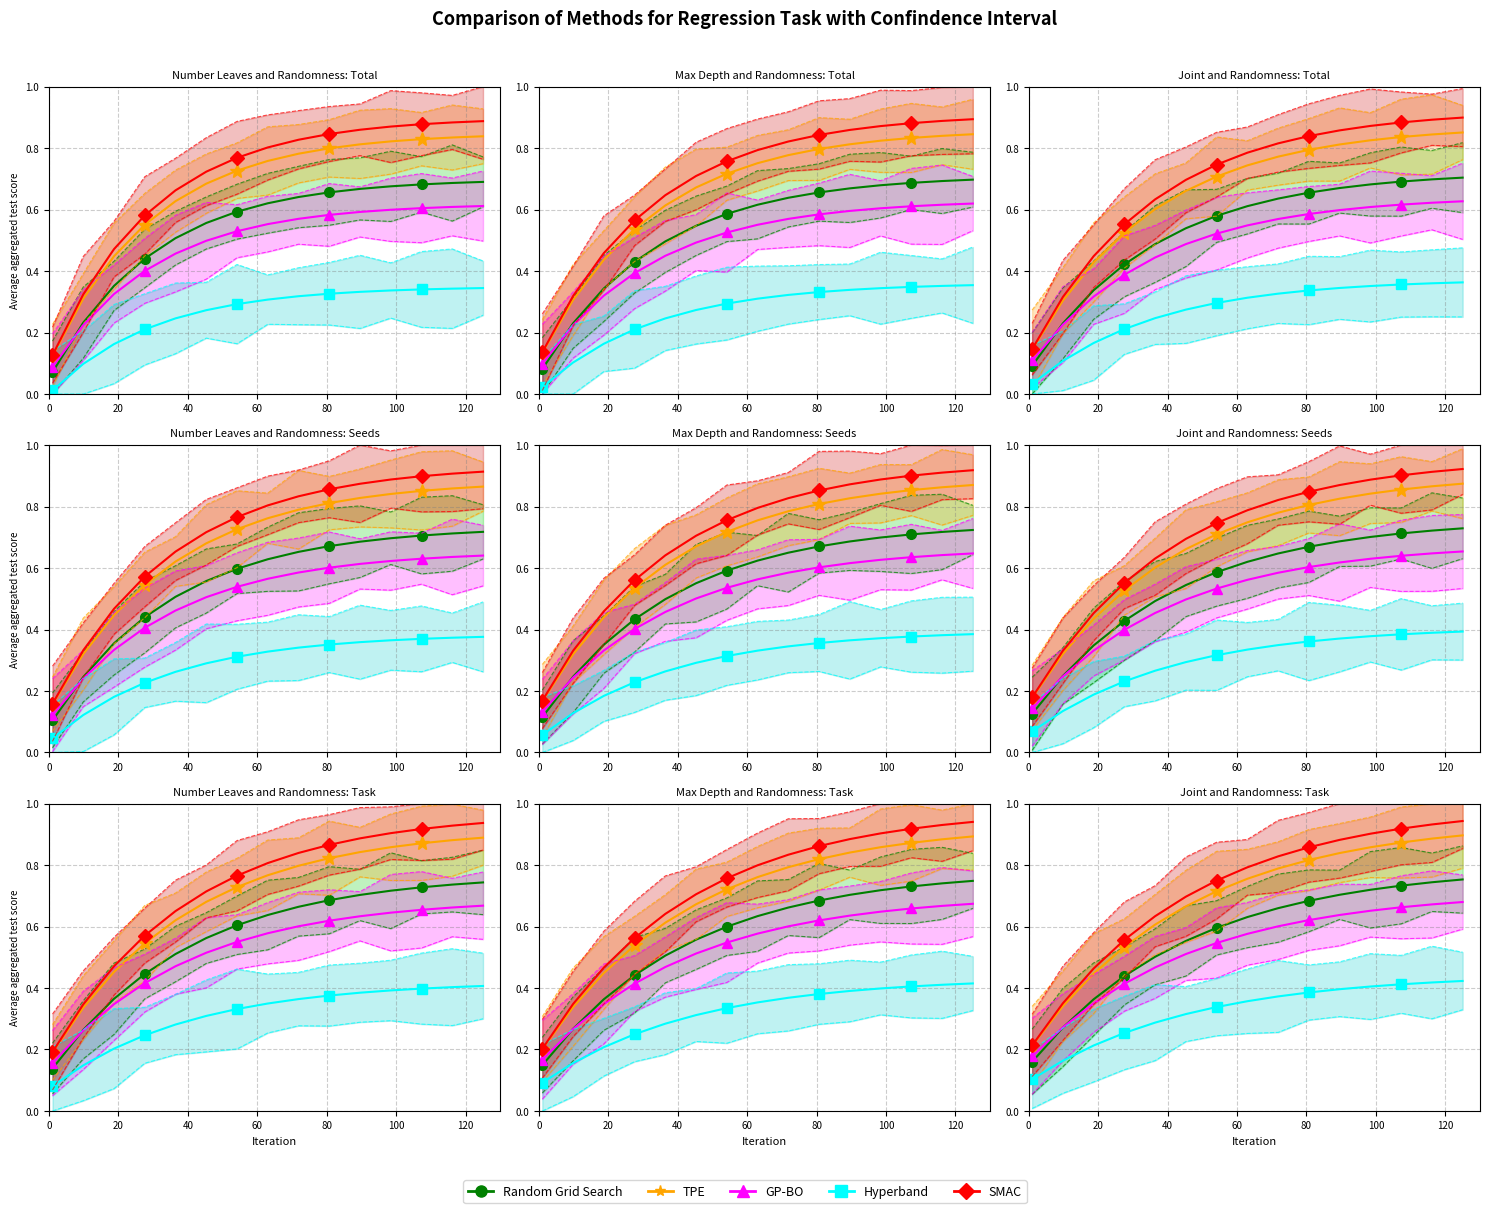

True or false: GP-BO and TPE intersect in this chart.

False